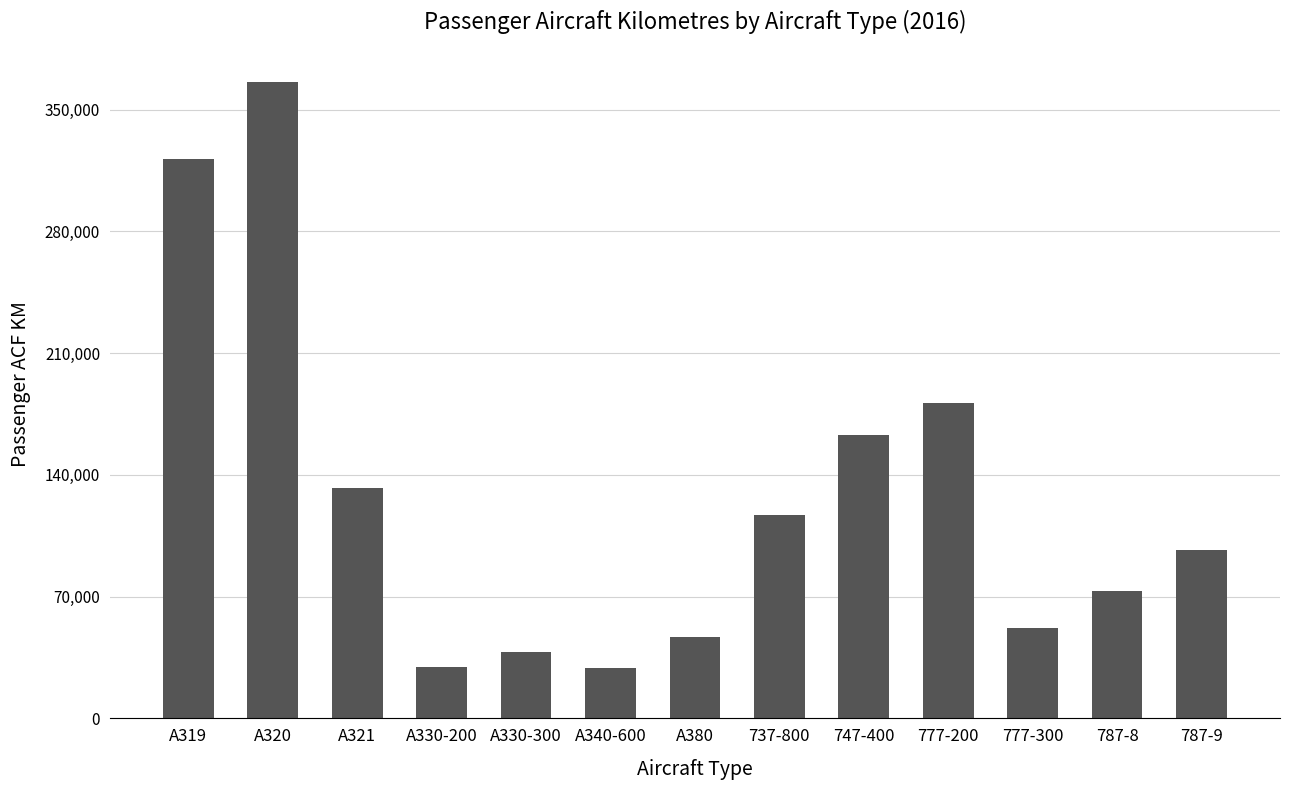

The value at A320 is 366043. True or false?

True